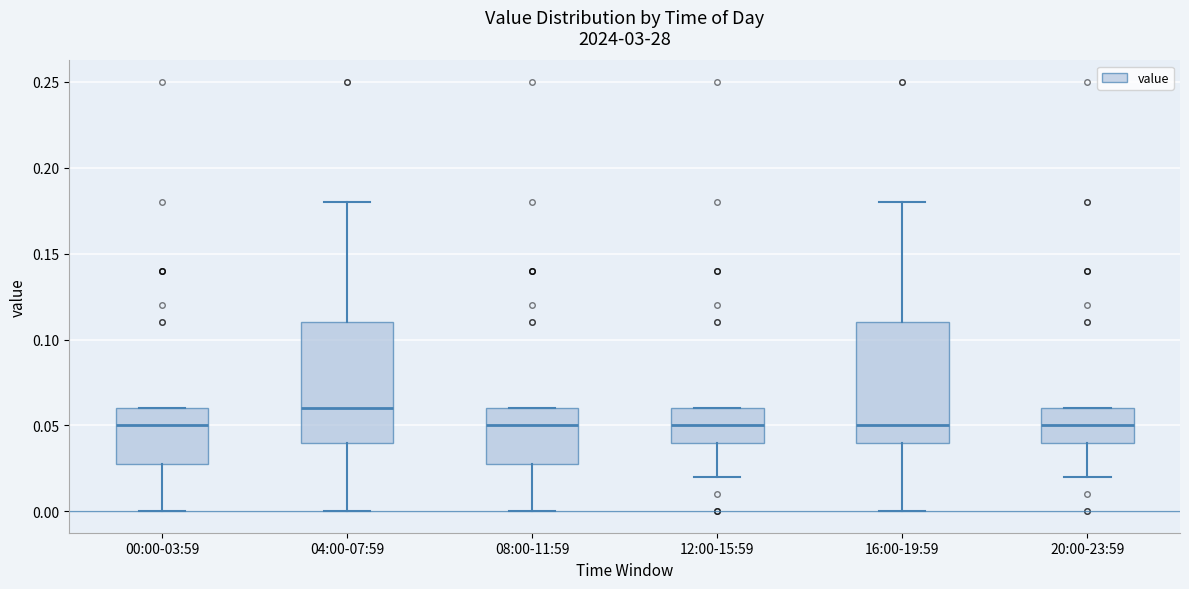

Reading left to right, transcribe this box plot: for each box, give where its median line is, the range the box spans, and where its two whiskers end, as read against the y-axis. The values are not printed on the chart, so give them approximately, as read against the axis.

00:00-03:59: median 0.05, box 0.03 to 0.06, whiskers 0.00 to 0.06
04:00-07:59: median 0.06, box 0.04 to 0.11, whiskers 0.00 to 0.18
08:00-11:59: median 0.05, box 0.03 to 0.06, whiskers 0.00 to 0.06
12:00-15:59: median 0.05, box 0.04 to 0.06, whiskers 0.02 to 0.06
16:00-19:59: median 0.05, box 0.04 to 0.11, whiskers 0.00 to 0.18
20:00-23:59: median 0.05, box 0.04 to 0.06, whiskers 0.02 to 0.06